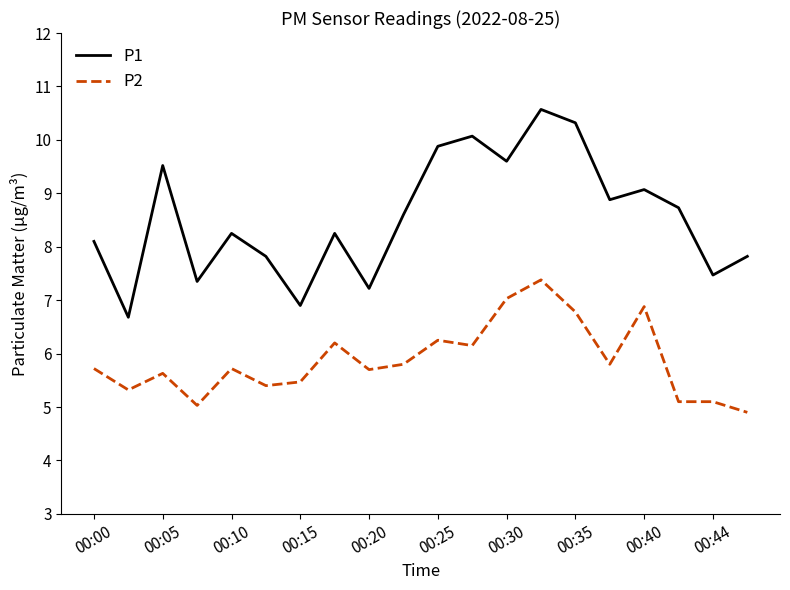

True or false: P1 and P2 cross at least once.

False